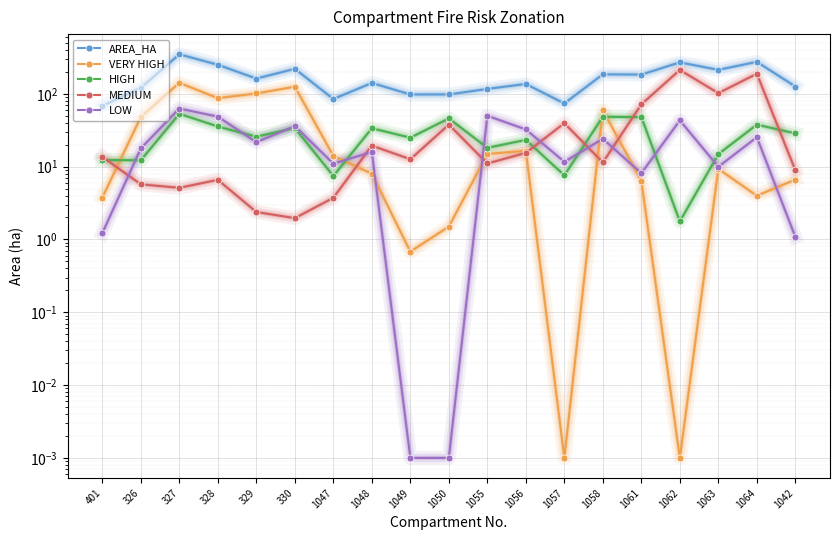

What is the total value across all series at 1063?

348.9